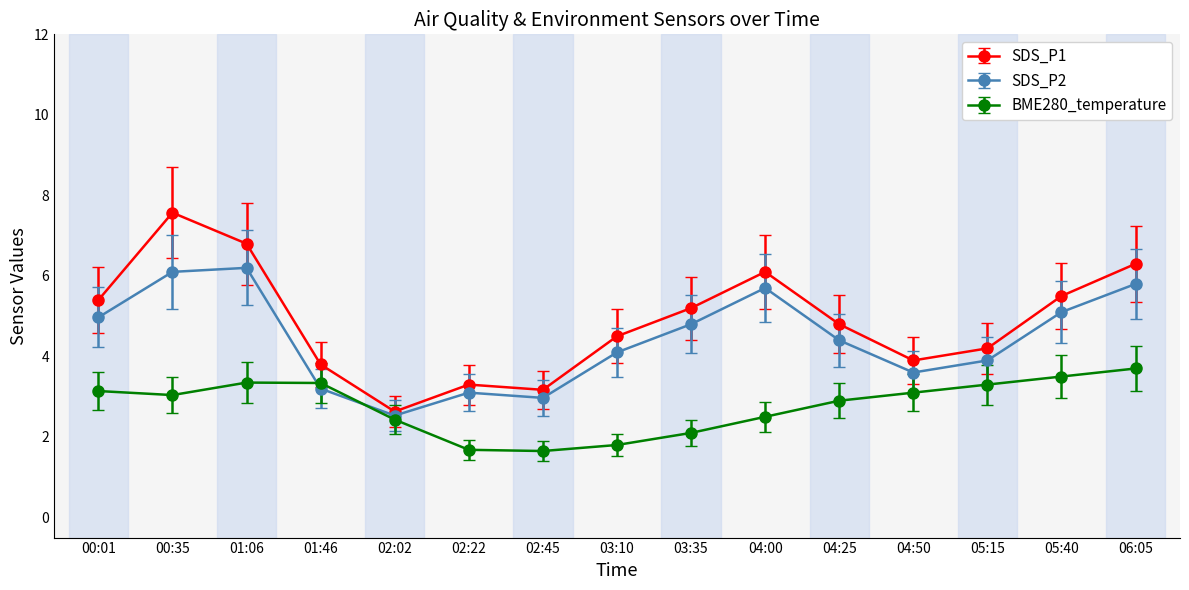

Between 02:45 and 04:50, which series saw the biggest shift?

BME280_temperature